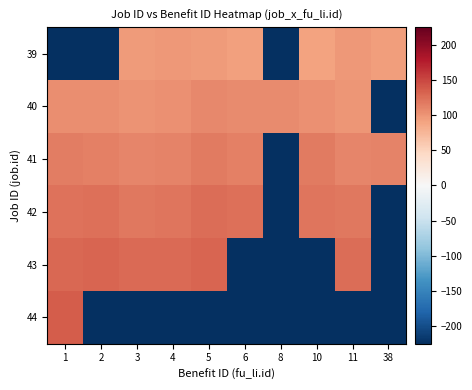

Which series has the largest range (max minus min)?

44